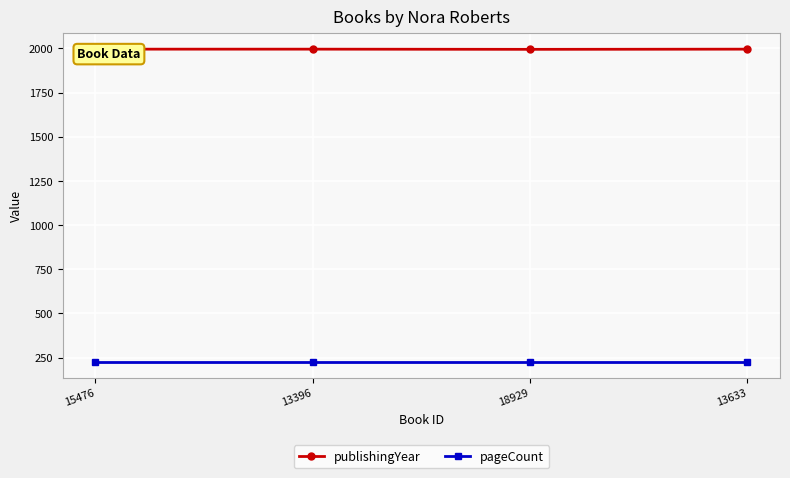

List the labels in order of pageCount value, largest first.

15476, 13396, 18929, 13633